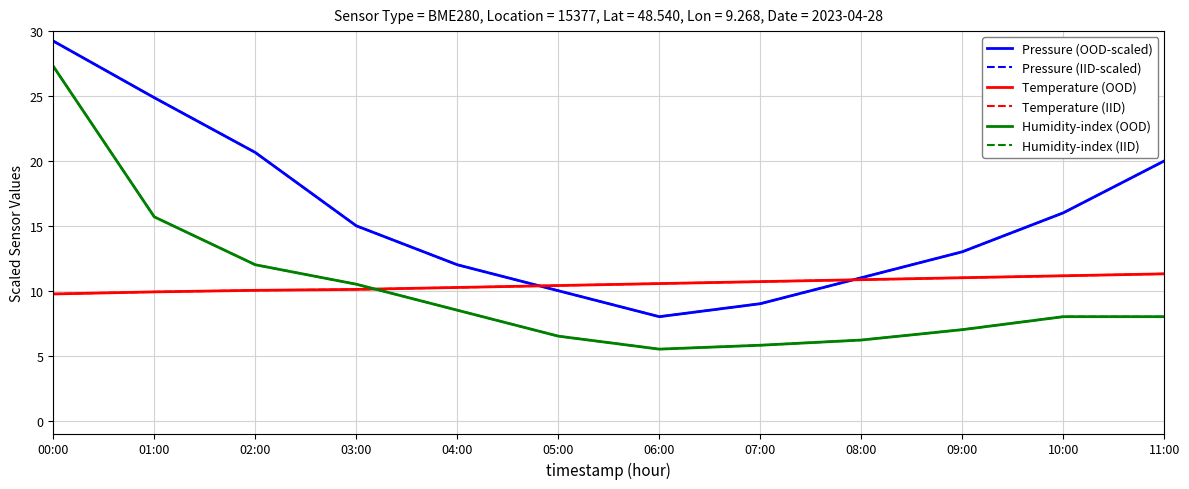

Is the value of Temperature (OOD) at 00:00 greater than the value of Temperature (IID) at 01:00?

No